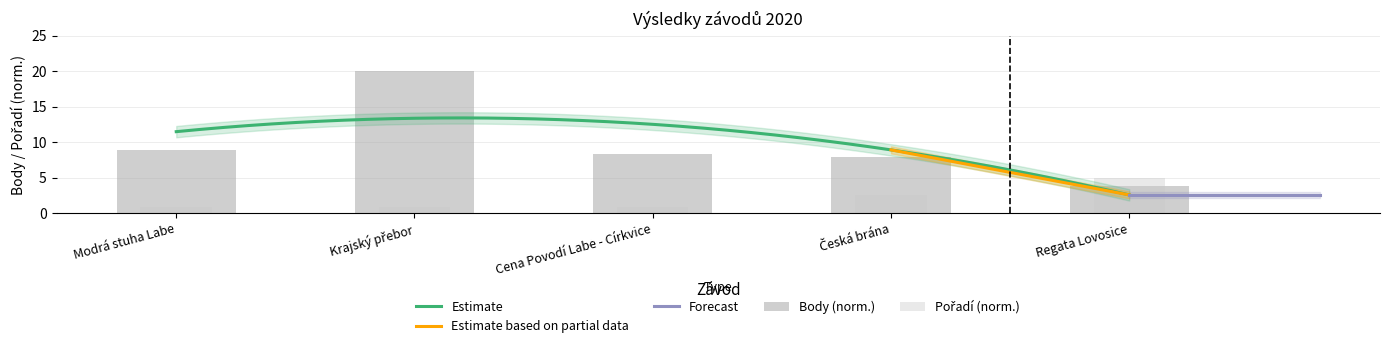

At which label does Pořadí reach its peak?

Regata Lovosice